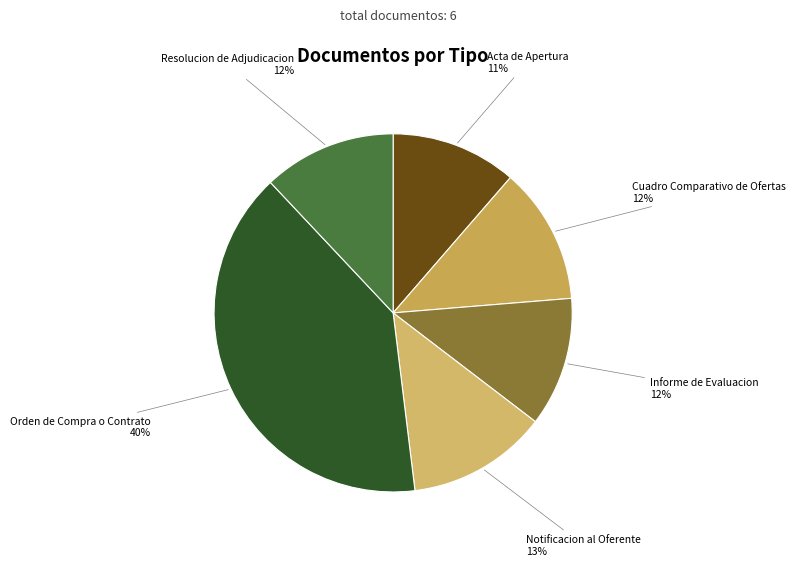

Does Acta de Apertura account for over 50% of the chart?

No